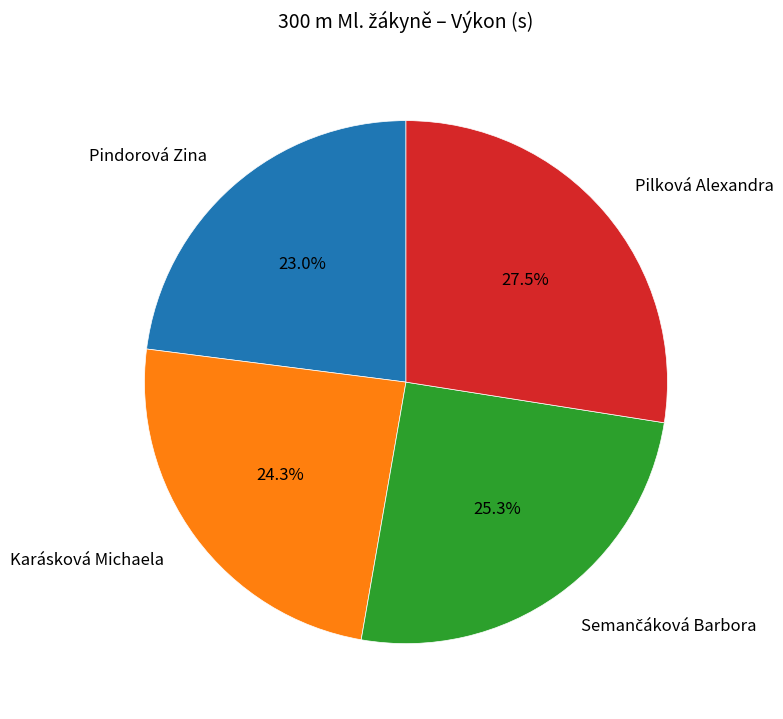

To the nearest percent, what is the average slice percentage?

25%